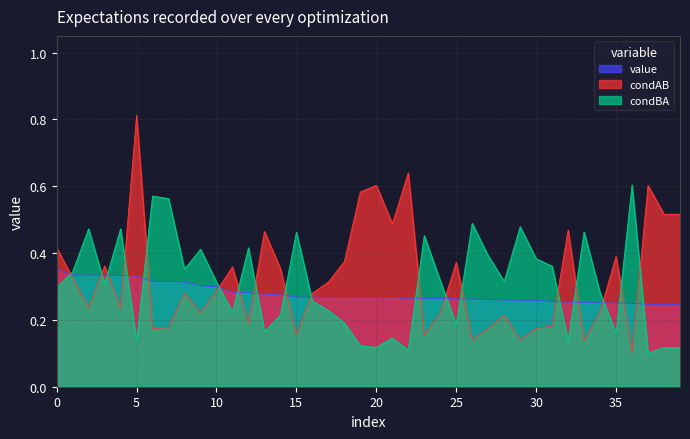

Which series has the largest range (max minus min)?

condAB